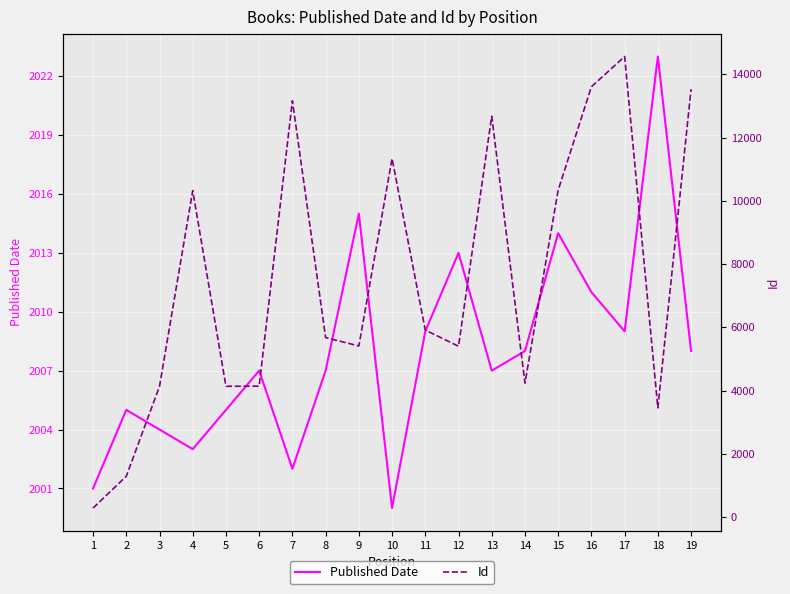

What is the spread (max minus min) of values at 9?

3394